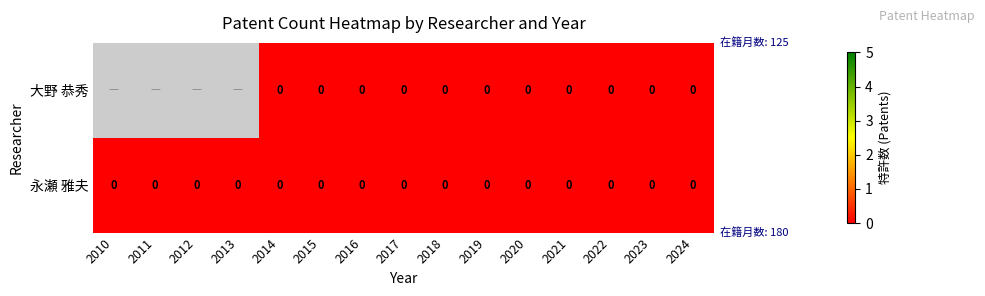

At which category does the chart reach its minimum across all series?

2014